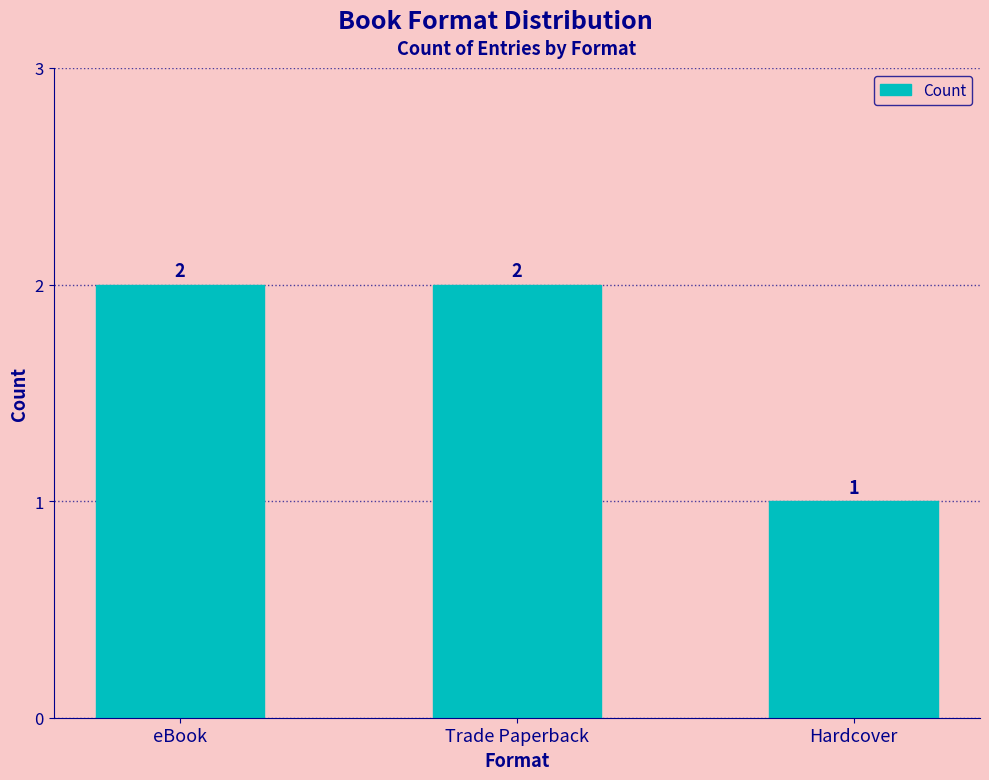

How many bars are there in total?

3